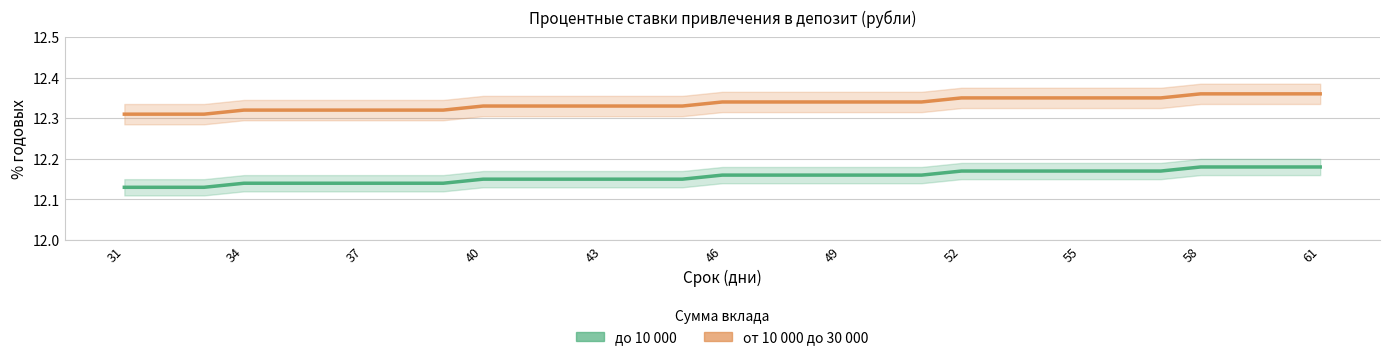

What is the total value across all series at 46?

24.5